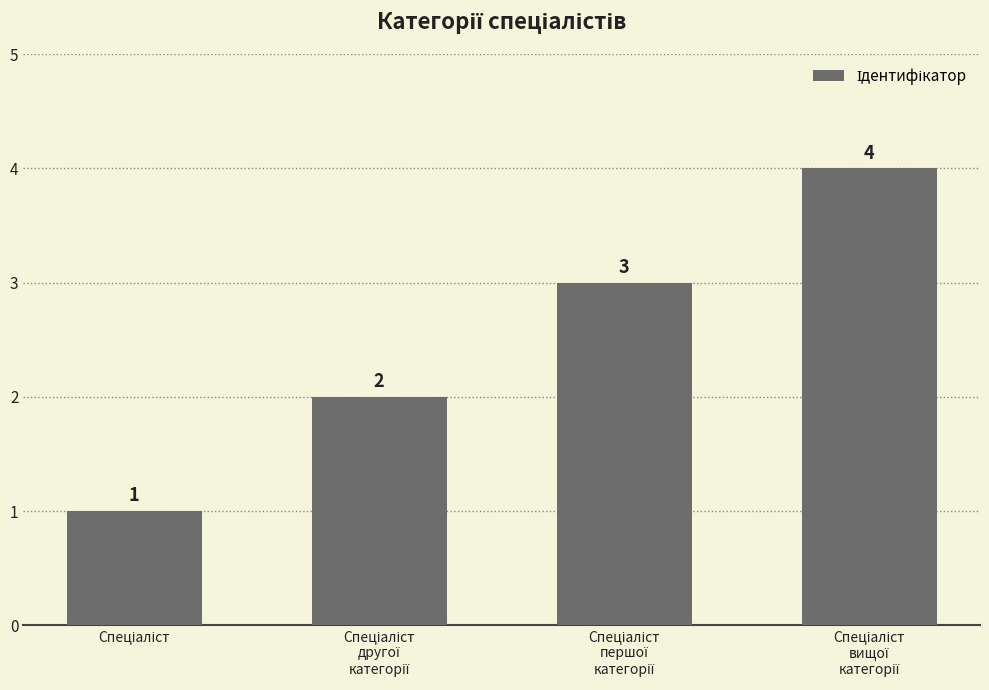

What is the value of the 1st bar from the left?

1